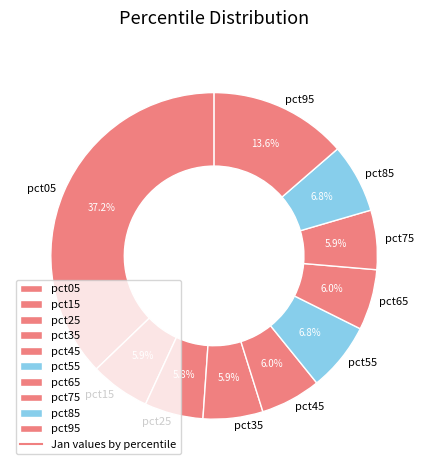

To the nearest percent, what is the average slice percentage?

10%